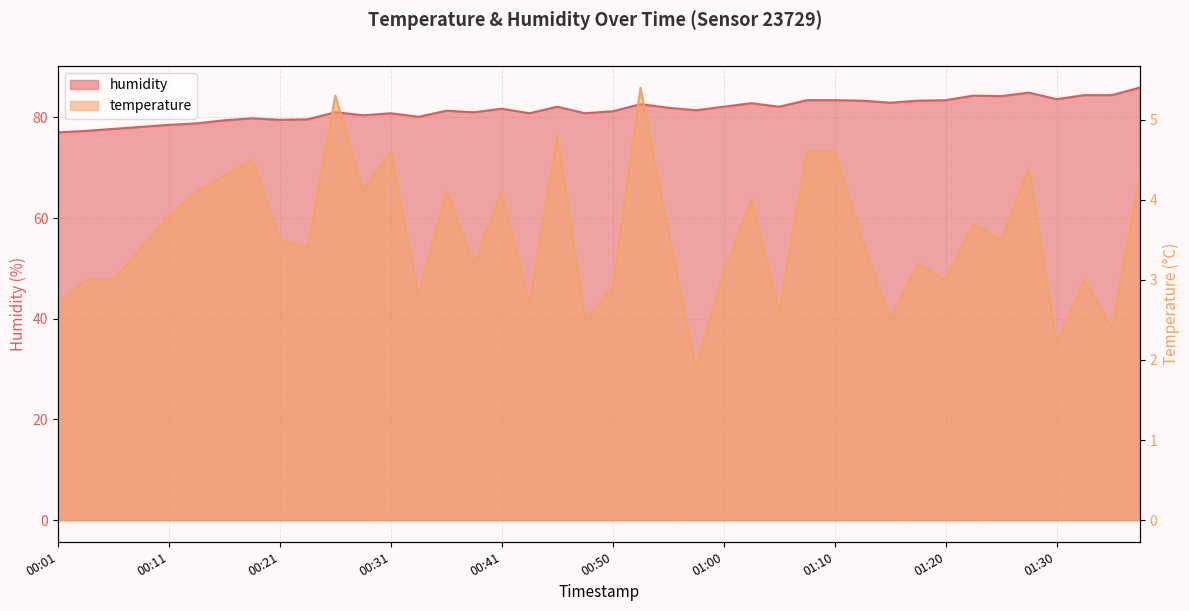

Reading left to right, extract all data points from this chart.

temperature: 2.7	3.0	3.0	3.4	3.8	4.1	4.3	4.5	3.5	3.4	5.3	4.1	4.6	2.8	4.1	3.2	4.1	2.7	4.8	2.5	2.9	5.4	3.6	1.9	3.1	4.0	2.6	4.6	4.6	3.5	2.5	3.2	3.0	3.7	3.5	4.4	2.2	3.0	2.4	4.3
humidity: 77.0	77.3	77.7	78.1	78.5	78.8	79.4	79.8	79.5	79.6	81.0	80.4	80.8	80.1	81.3	81.0	81.7	80.8	82.1	80.8	81.2	82.6	81.9	81.4	82.1	82.8	82.1	83.4	83.4	83.3	82.9	83.3	83.4	84.3	84.2	84.9	83.6	84.4	84.4	85.9